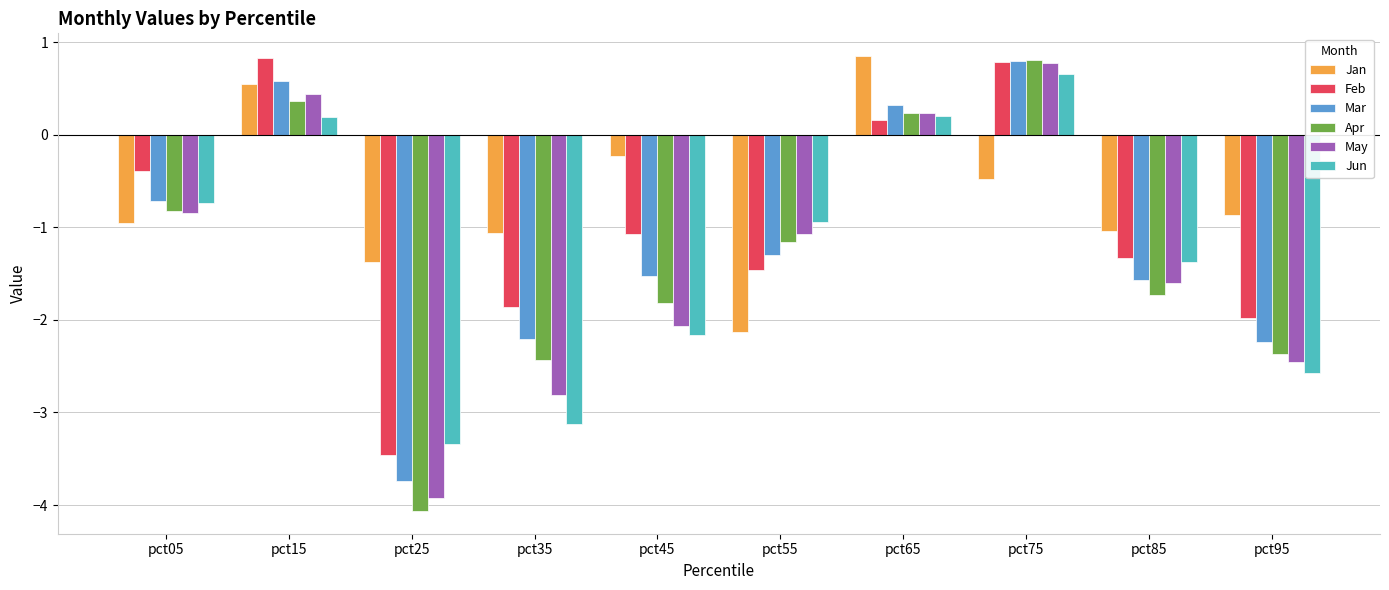

How many data points in Jun are above 0?

3